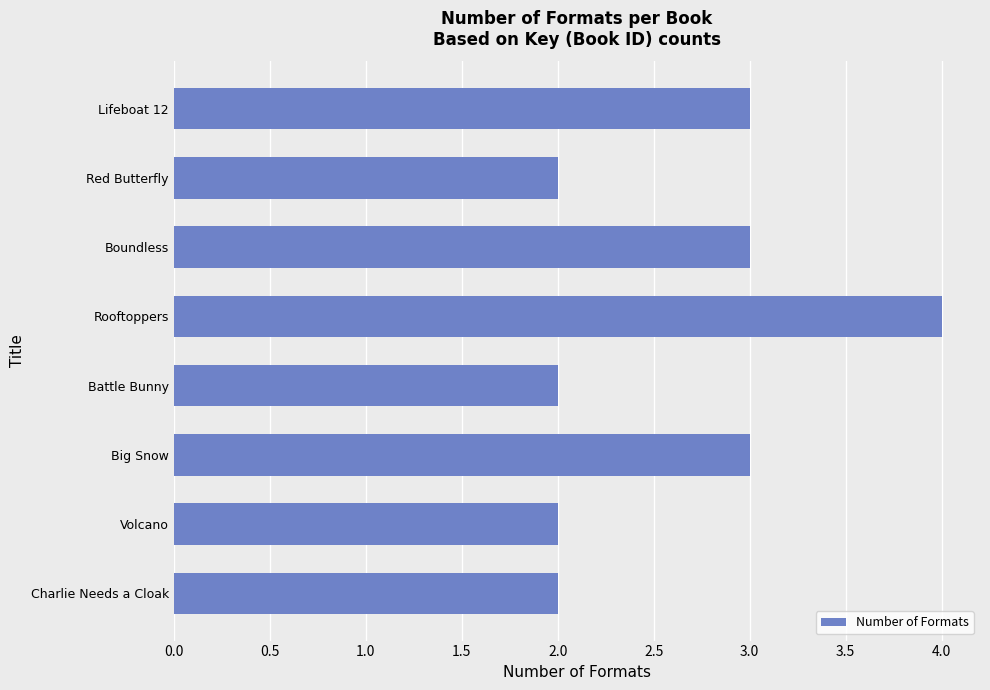

What is the greatest value displayed?

4